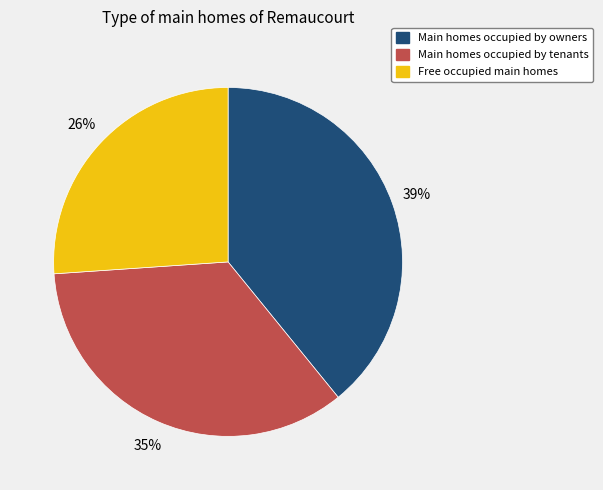

Is there a majority slice in this chart?

No